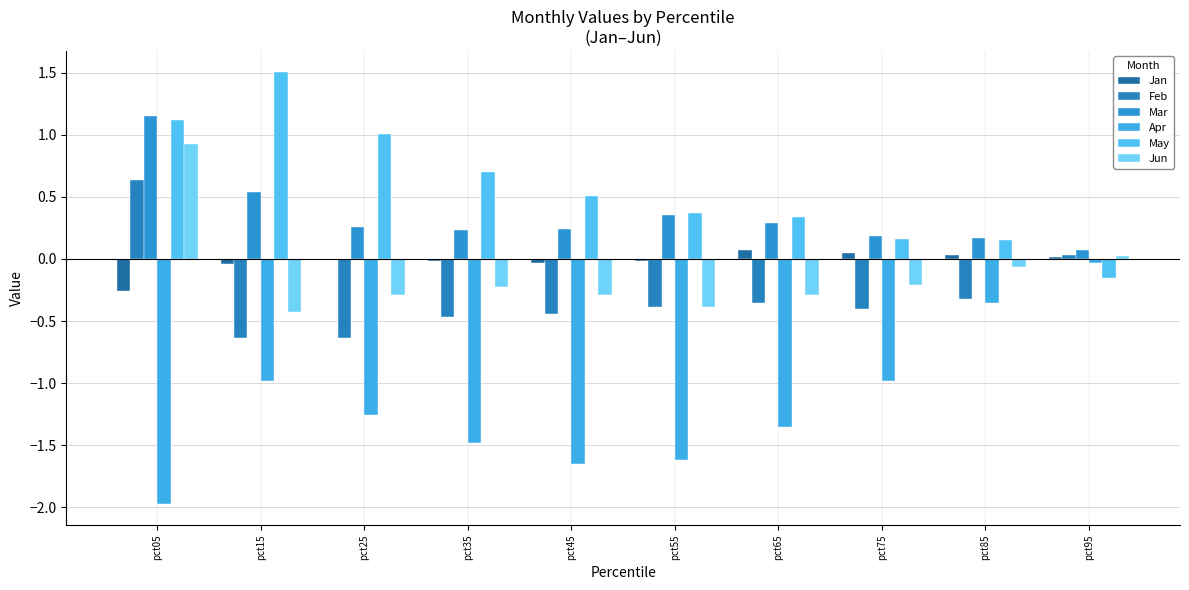

Reading left to right, what are all the values shown in this chart?

Jan: pct05=-0.3	pct15=-0.0	pct25=-0.0	pct35=-0.0	pct45=-0.0	pct55=-0.0	pct65=0.1	pct75=0.0	pct85=0.0	pct95=0.0
Feb: pct05=0.6	pct15=-0.6	pct25=-0.6	pct35=-0.5	pct45=-0.4	pct55=-0.4	pct65=-0.4	pct75=-0.4	pct85=-0.3	pct95=0.0
Mar: pct05=1.1	pct15=0.5	pct25=0.3	pct35=0.2	pct45=0.2	pct55=0.4	pct65=0.3	pct75=0.2	pct85=0.2	pct95=0.1
Apr: pct05=-2.0	pct15=-1.0	pct25=-1.3	pct35=-1.5	pct45=-1.7	pct55=-1.6	pct65=-1.4	pct75=-1.0	pct85=-0.4	pct95=-0.0
May: pct05=1.1	pct15=1.5	pct25=1.0	pct35=0.7	pct45=0.5	pct55=0.4	pct65=0.3	pct75=0.2	pct85=0.2	pct95=-0.2
Jun: pct05=0.9	pct15=-0.4	pct25=-0.3	pct35=-0.2	pct45=-0.3	pct55=-0.4	pct65=-0.3	pct75=-0.2	pct85=-0.1	pct95=0.0